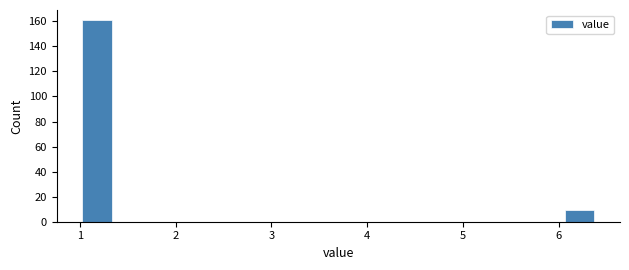

Read against the x-axis, roughly where is the centre of the tallest bar?

1.2